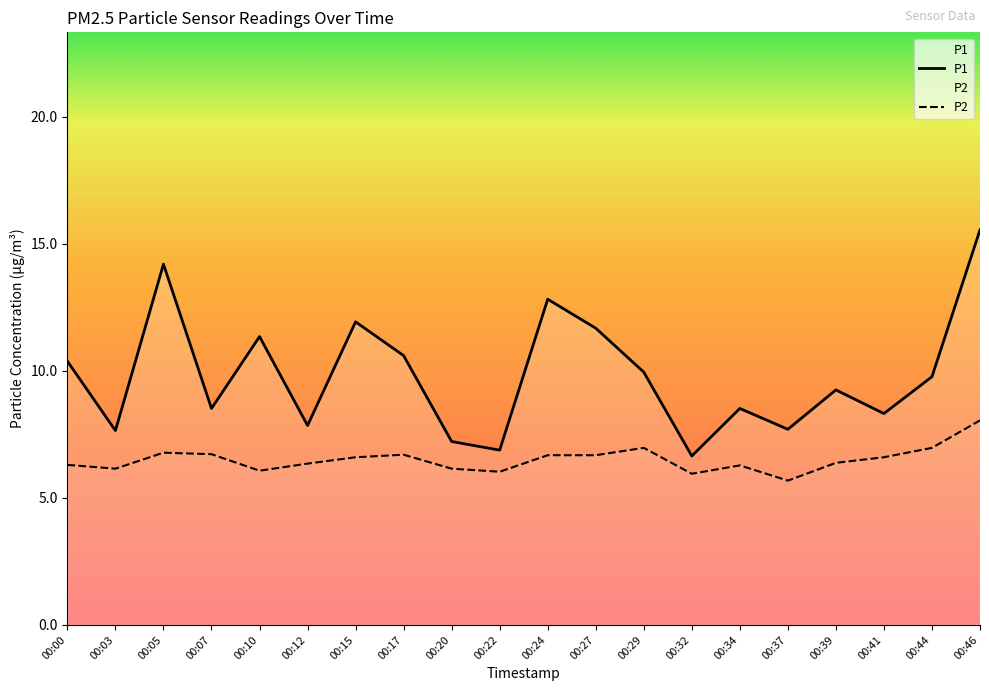

Between 00:39 and 00:44, which series saw the biggest shift?

P2